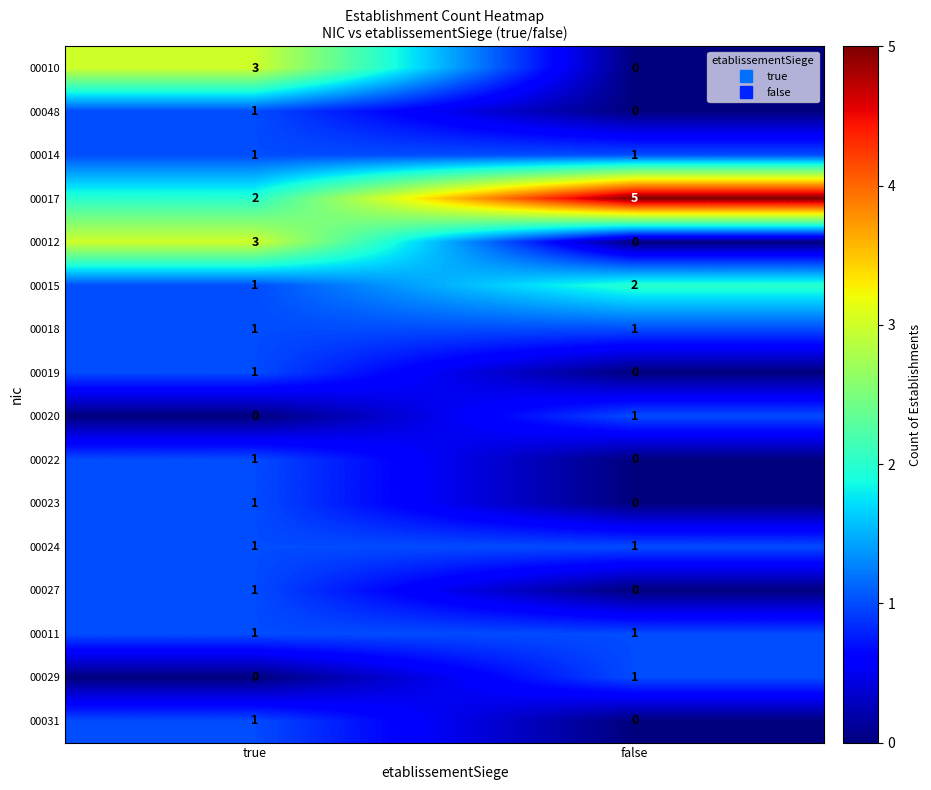

What is the spread (max minus min) of values at false?

5